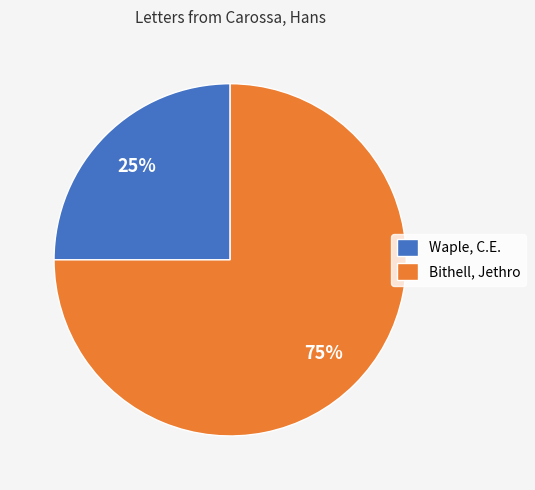

Does Waple, C.E. account for over 50% of the chart?

No